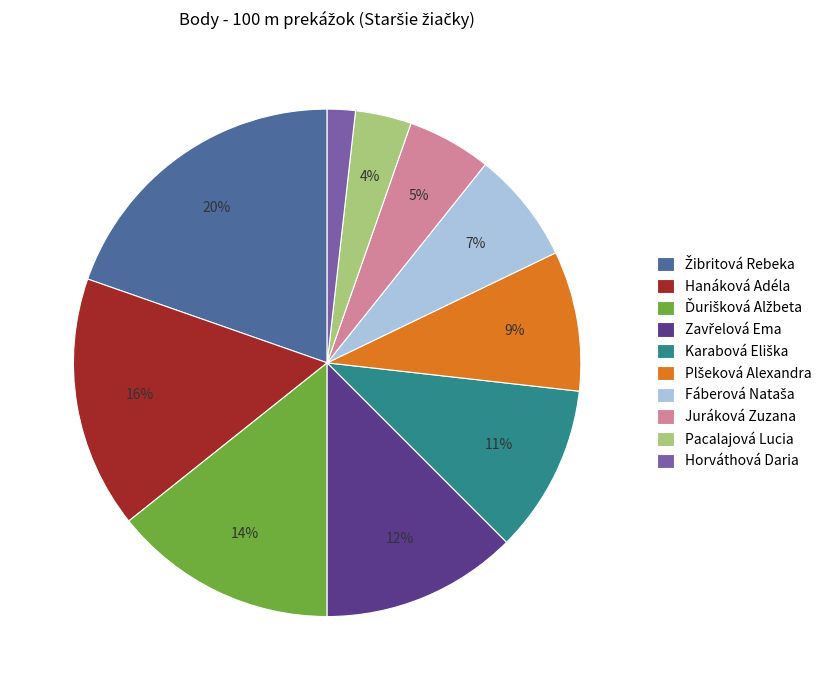

Which category has the smallest portion of the pie?

Horváthová Daria